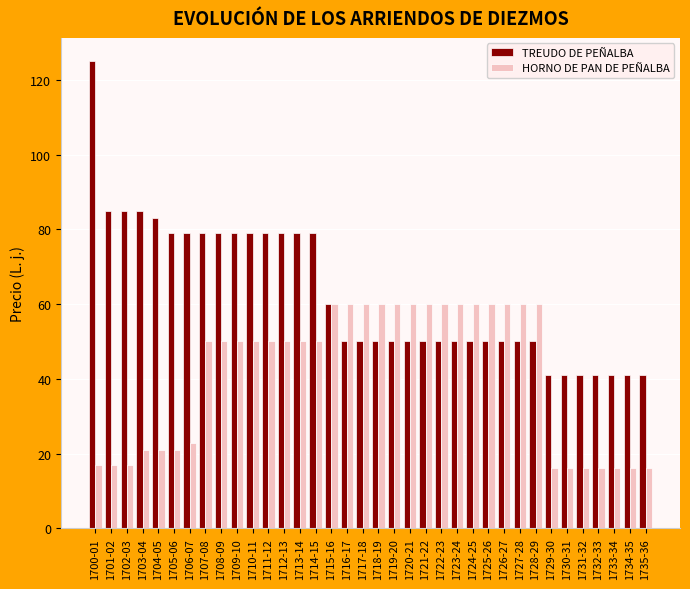

What value does the HORNO DE PAN DE PEÑALBA series have at 1712-13?

50.0